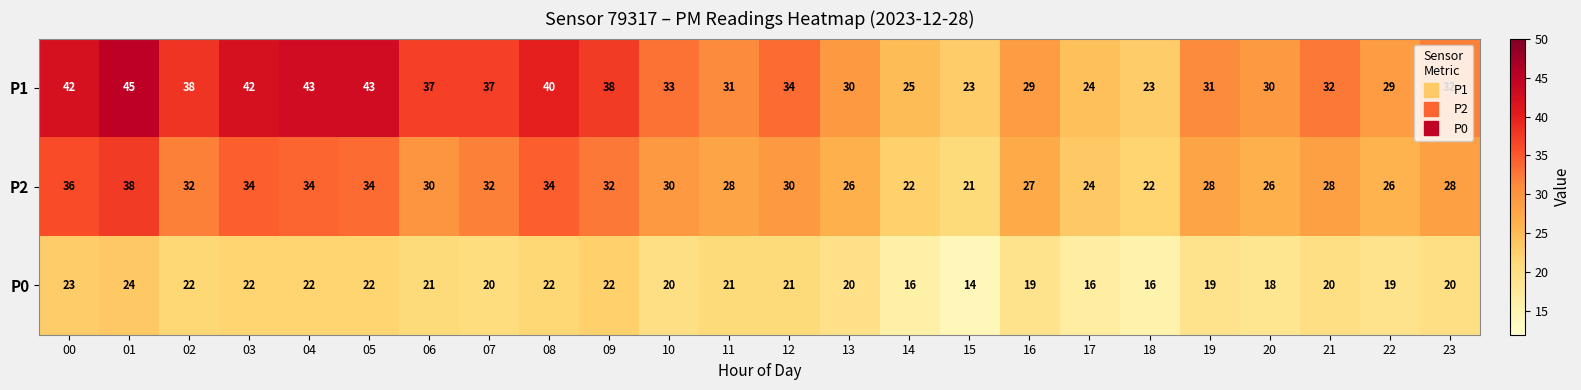

At which category is the sum across all series the highest?

01